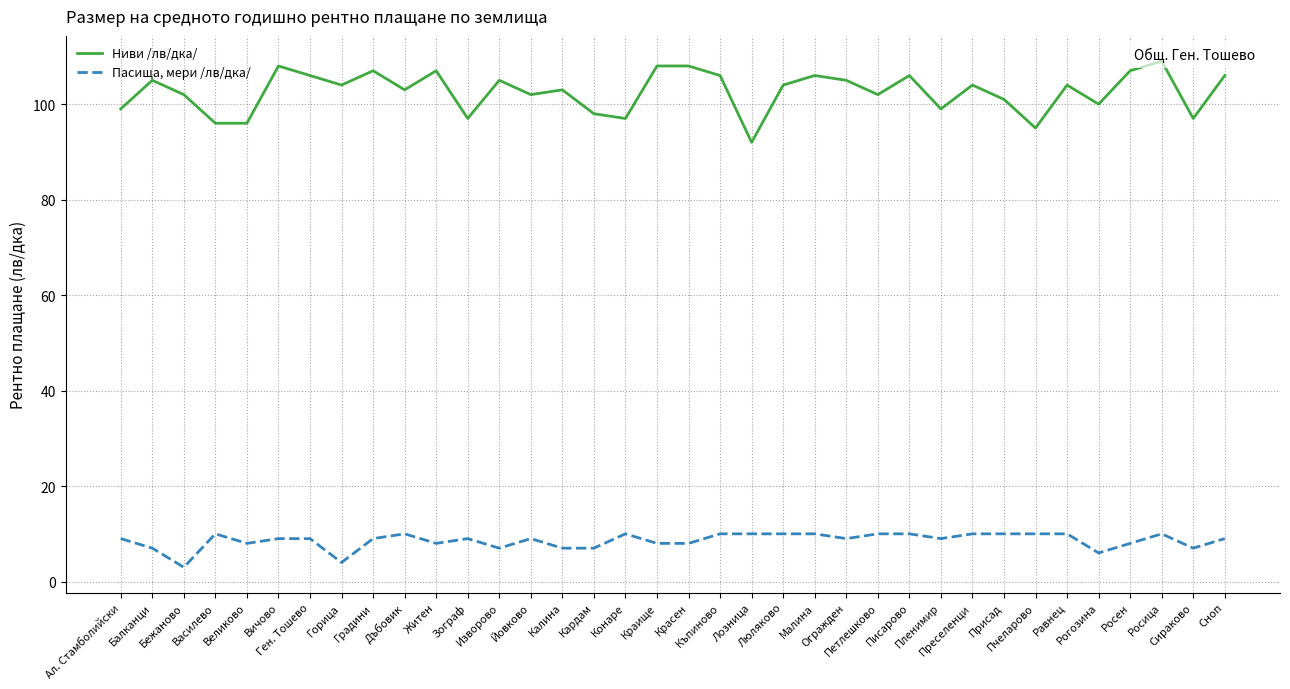

Reading left to right, list all the values displayed in this chart.

Ниви /лв/дка/: Ал. Стамболийски=99	Балканци=105	Бежаново=102	Василево=96	Великово=96	Вичово=108	Ген. Тошево=106	Горица=104	Градини=107	Дъбовик=103	Житен=107	Зограф=97	Изворово=105	Йовково=102	Калина=103	Кардам=98	Конаре=97	Краище=108	Красен=108	Къпиново=106	Лозница=92	Люляково=104	Малина=106	Огражден=105	Петлешково=102	Писарово=106	Пленимир=99	Преселенци=104	Присад=101	Пчеларово=95	Равнец=104	Рогозина=100	Росен=107	Росица=109	Сираково=97	Сноп=106
Пасища, мери /лв/дка/: Ал. Стамболийски=9	Балканци=7	Бежаново=3	Василево=10	Великово=8	Вичово=9	Ген. Тошево=9	Горица=4	Градини=9	Дъбовик=10	Житен=8	Зограф=9	Изворово=7	Йовково=9	Калина=7	Кардам=7	Конаре=10	Краище=8	Красен=8	Къпиново=10	Лозница=10	Люляково=10	Малина=10	Огражден=9	Петлешково=10	Писарово=10	Пленимир=9	Преселенци=10	Присад=10	Пчеларово=10	Равнец=10	Рогозина=6	Росен=8	Росица=10	Сираково=7	Сноп=9